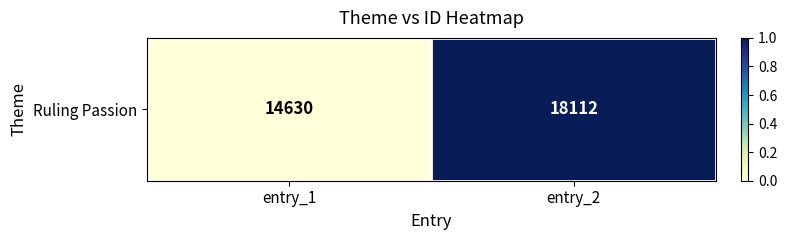

Rank the categories by value from lowest to highest.

entry_1, entry_2